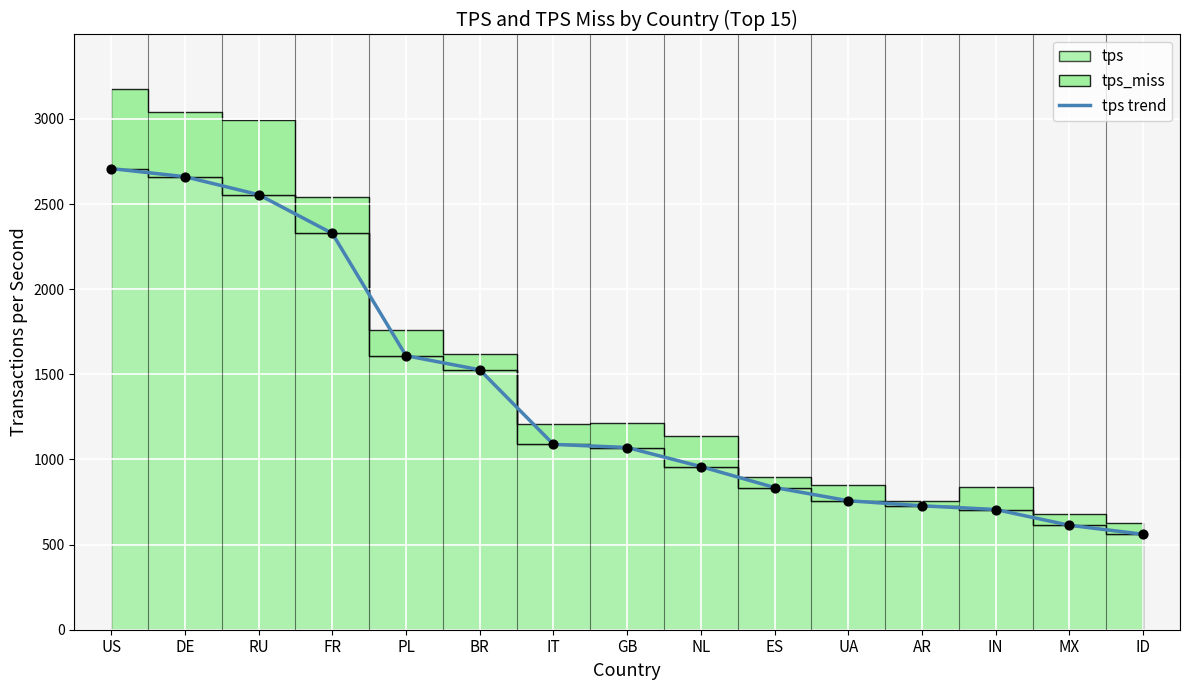

What is the ratio of the value at MX to the value at GB?

0.6